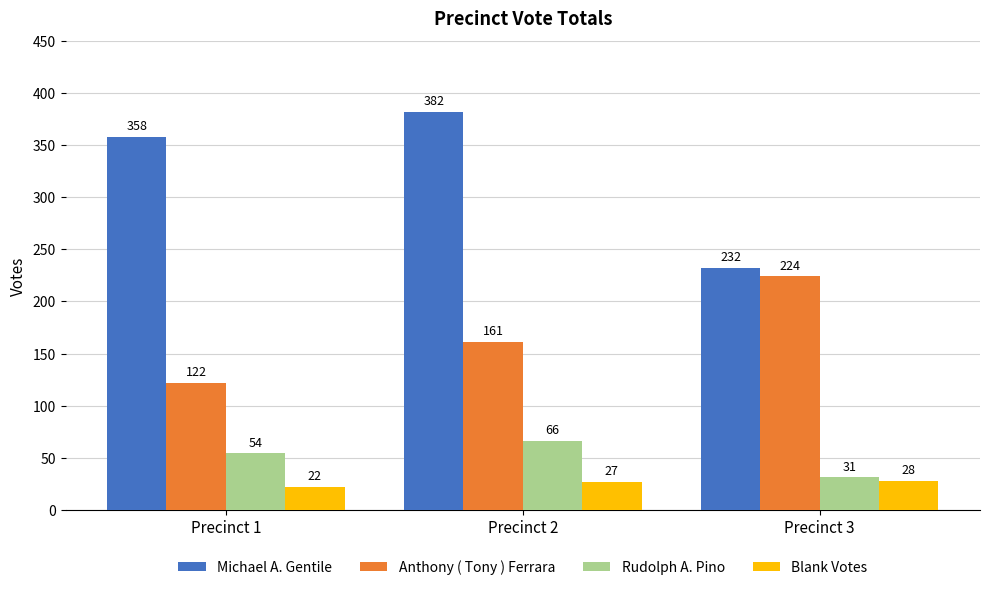

Which category has the lowest value in the Michael A. Gentile series?

Precinct 3